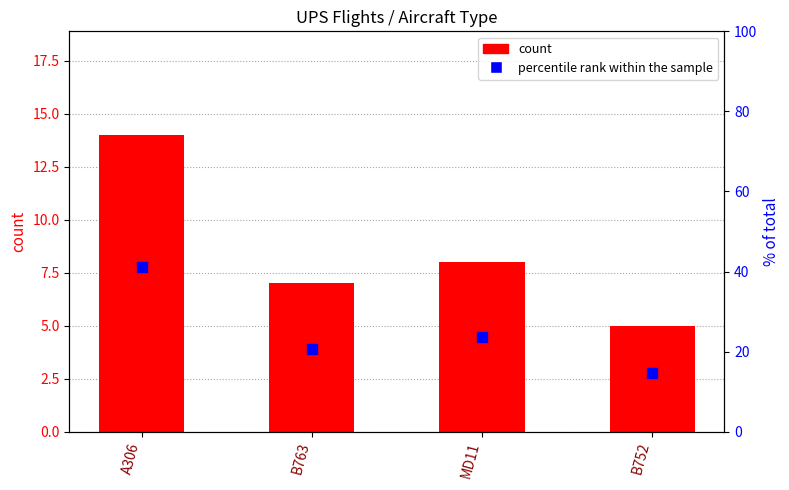

At which category is the sum across all series the highest?

A306